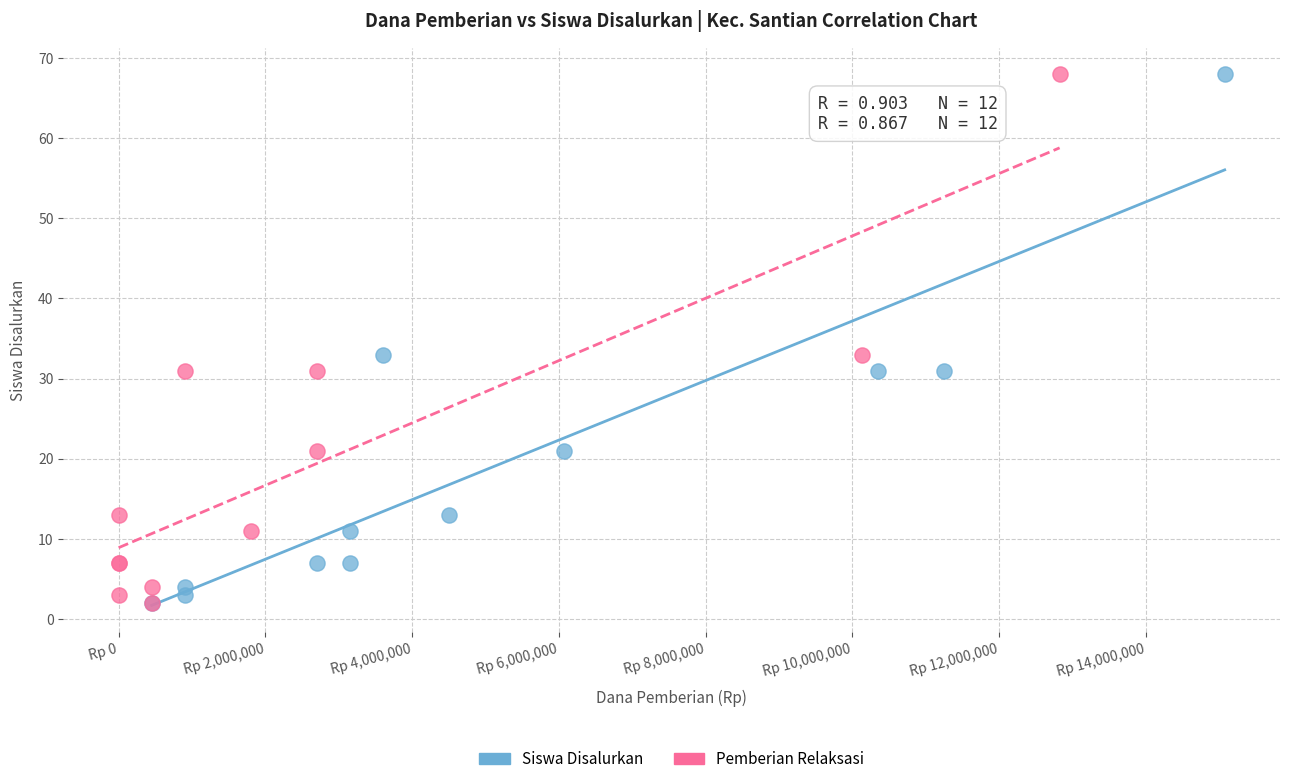

What are all the series names shown in the legend?

Siswa Disalurkan, Pemberian Relaksasi